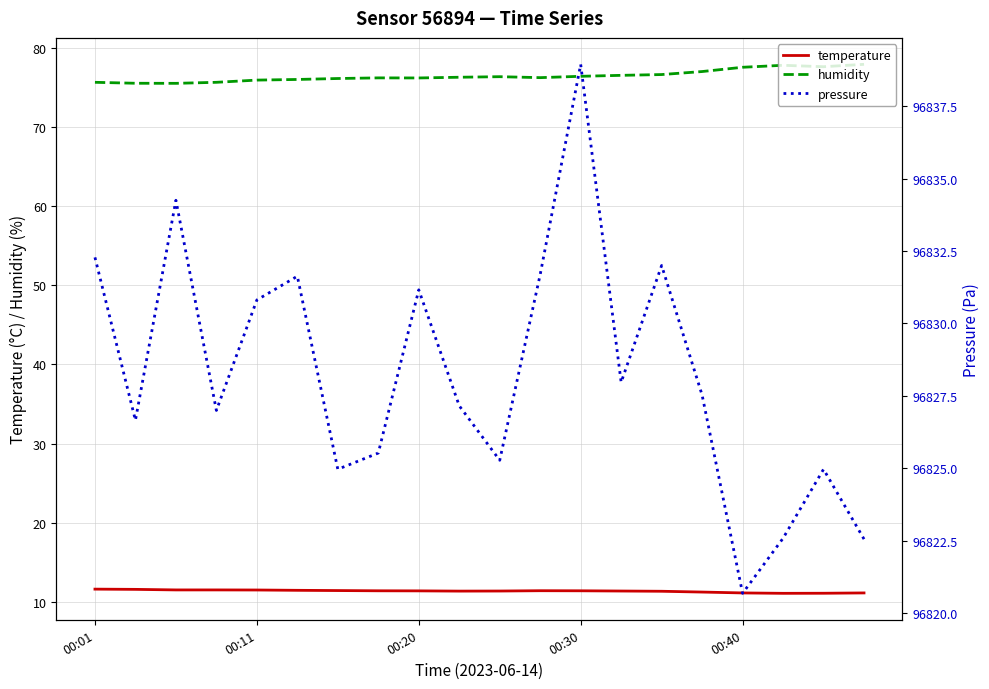

True or false: humidity and temperature intersect in this chart.

False